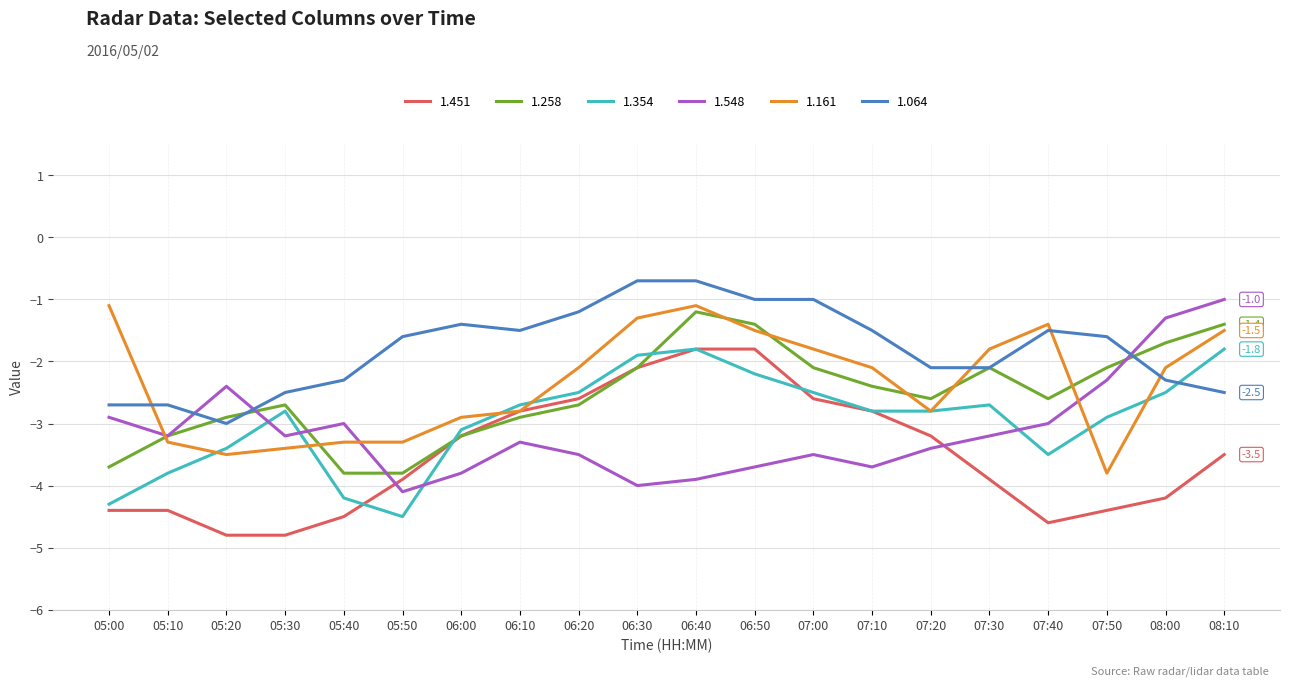

Where does the 1.064 series first go above -1?

06:30